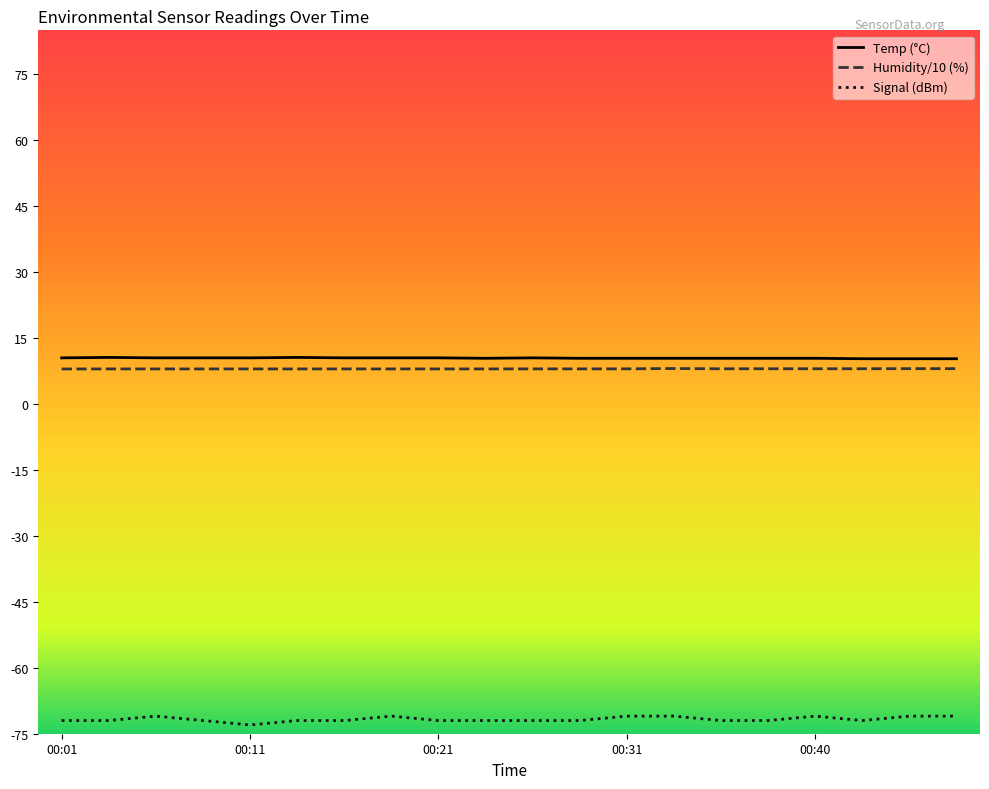

Which series has the widest spread of values?

Signal (dBm)